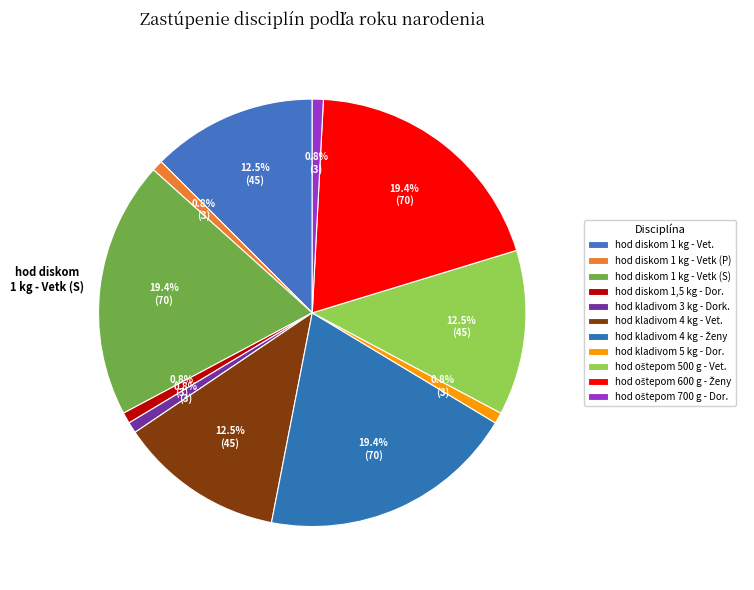

Count the number of slices in the pie.

11